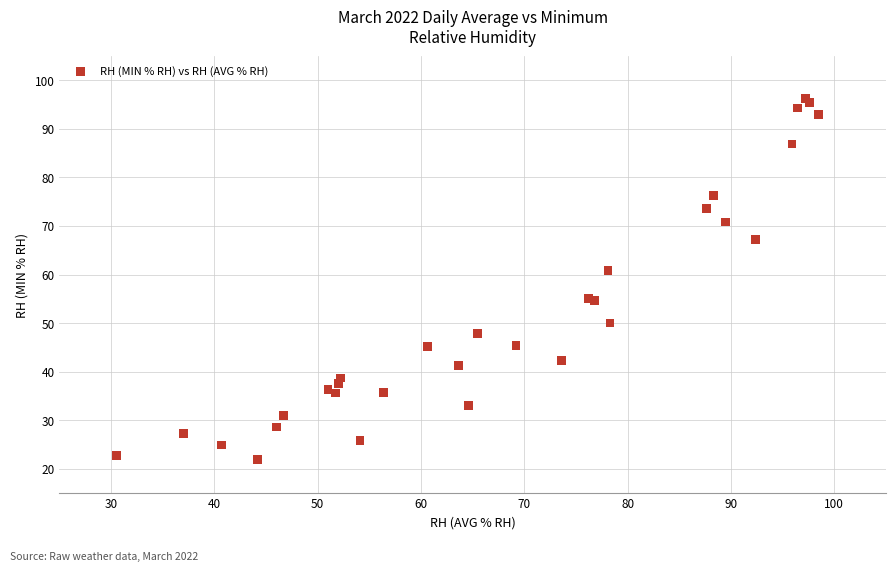

What Y value in the scatter plot is closest to 59?

60.8